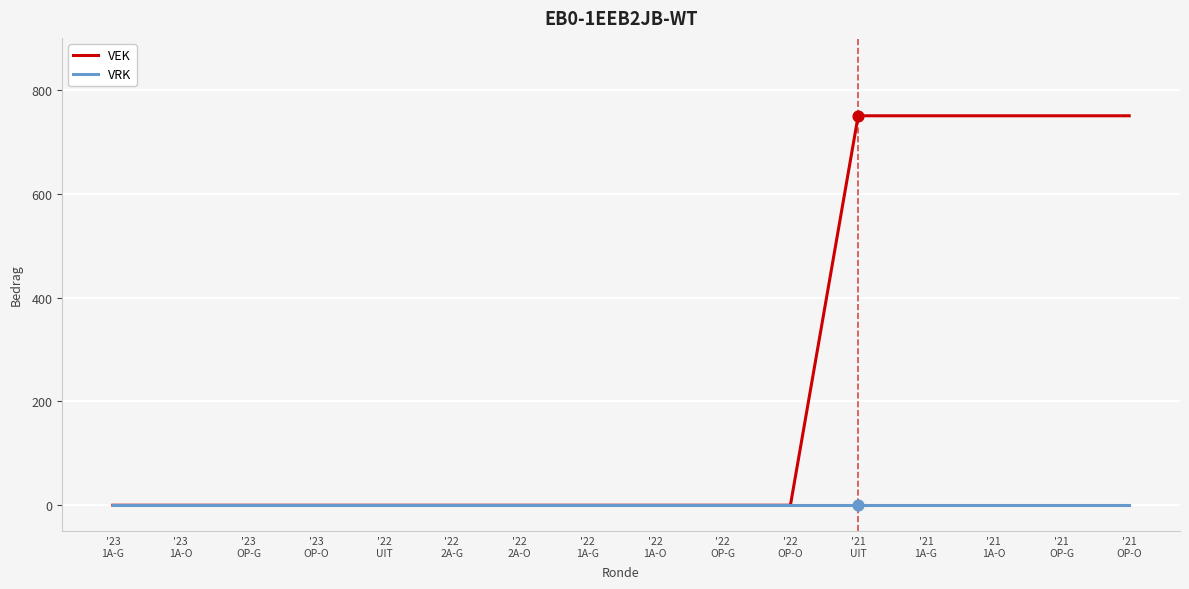

Which series has the largest range (max minus min)?

VEK